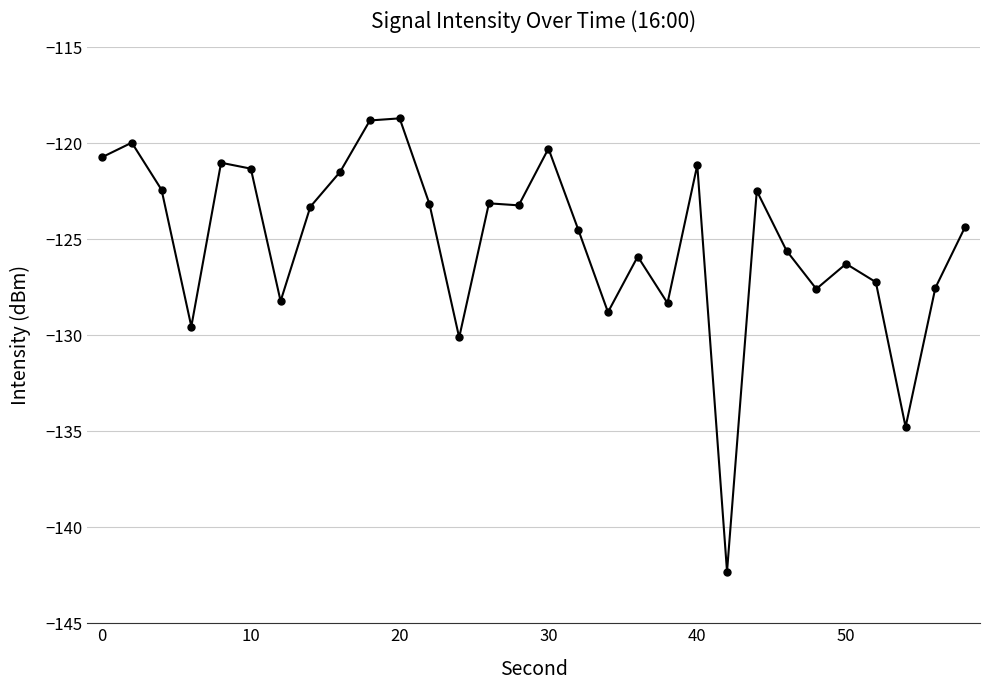

What is the minimum value shown in the chart?

-142.3